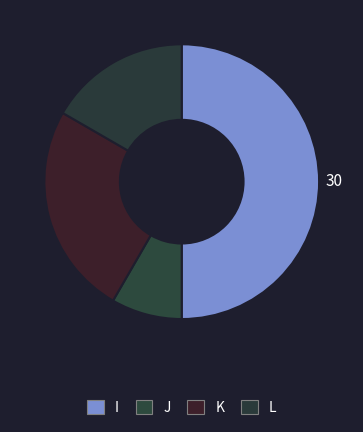

Which category has the biggest portion of the pie?

I